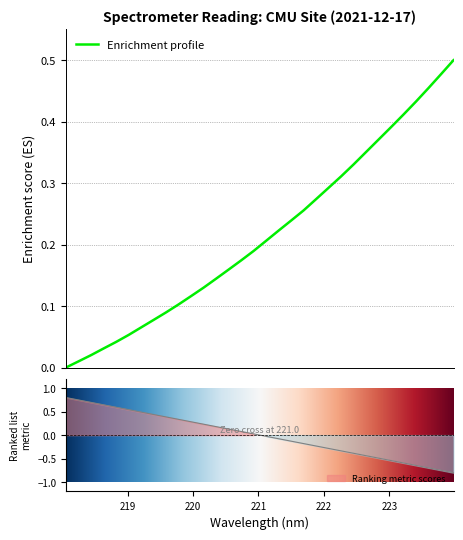

Between 219.0156 and 222.4538, which is larger?

222.4538